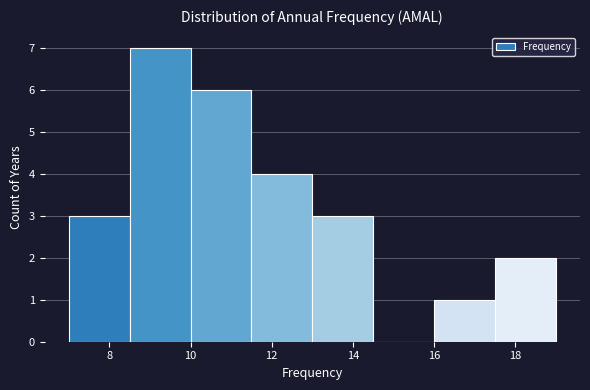

Reading left to right, list every bar in this chart as the range it spans on the x-axis followed by its height. Neither the bar edges nor the heights are printed on the chart, so give them approximately, as read against the axes.

7.0 to 8.5: 3
8.5 to 10.0: 7
10.0 to 11.5: 6
11.5 to 13.0: 4
13.0 to 14.5: 3
14.5 to 16.0: 0
16.0 to 17.5: 1
17.5 to 19.0: 2